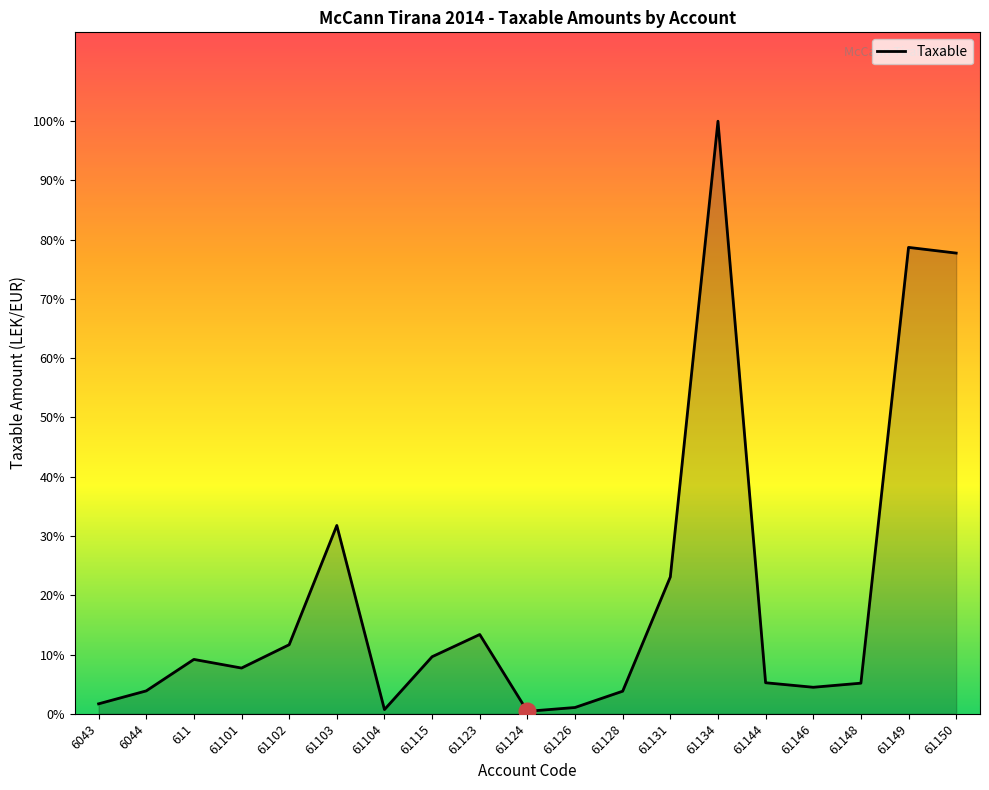

Does the chart display data point markers on the line(s)?

No